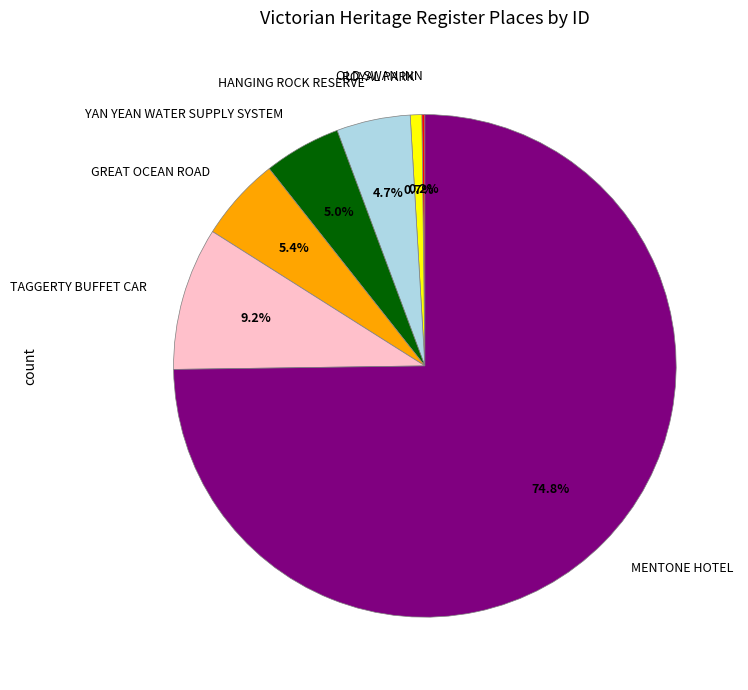

Which slice is the largest?

MENTONE HOTEL